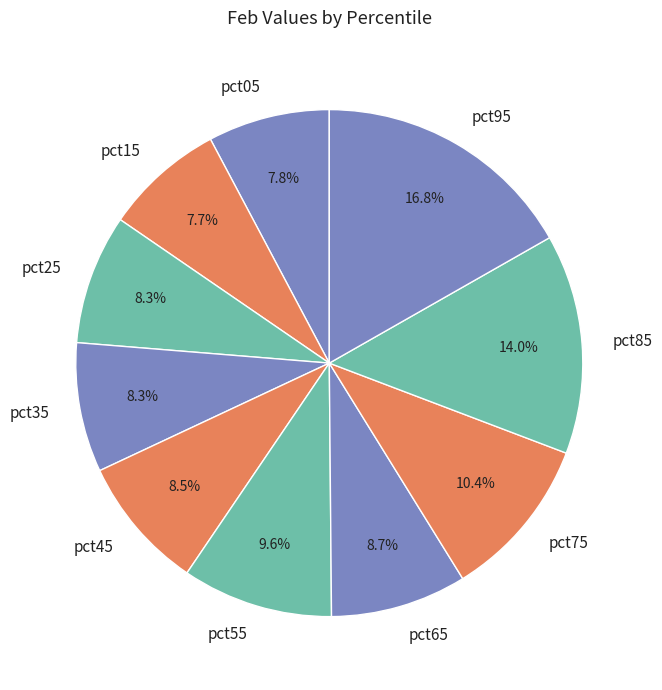

Is there a majority slice in this chart?

No